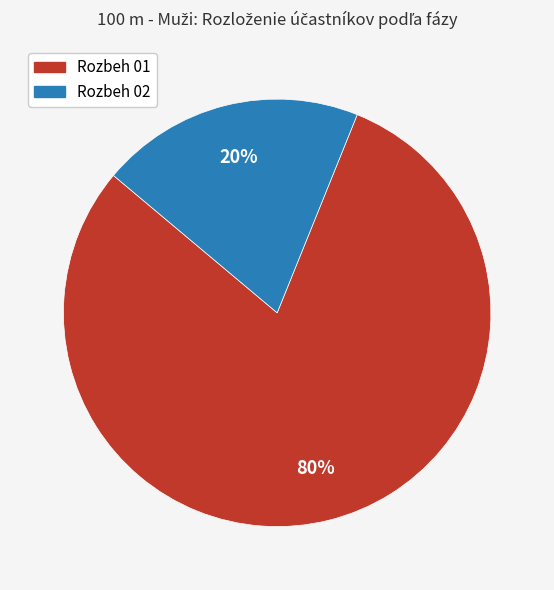

To the nearest percent, what is the difference between the largest and smallest slice percentages?

60%